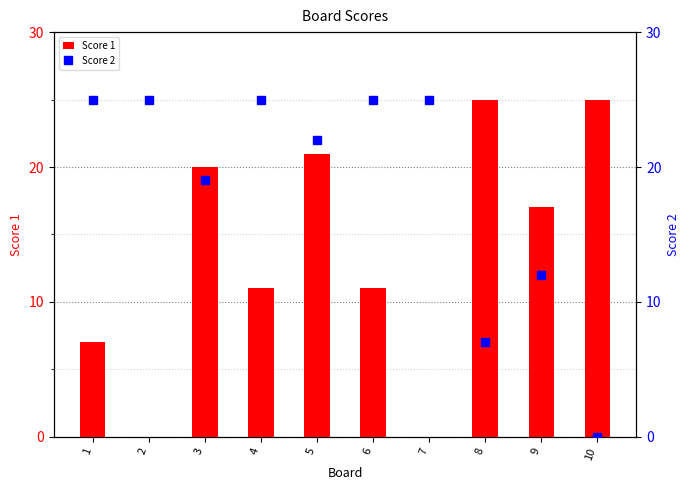

Reading right to left, list all the values displayed in this chart.

Score 1: 25	17	25	0	11	21	11	20	0	7
Score 2: 0	12	7	25	25	22	25	19	25	25